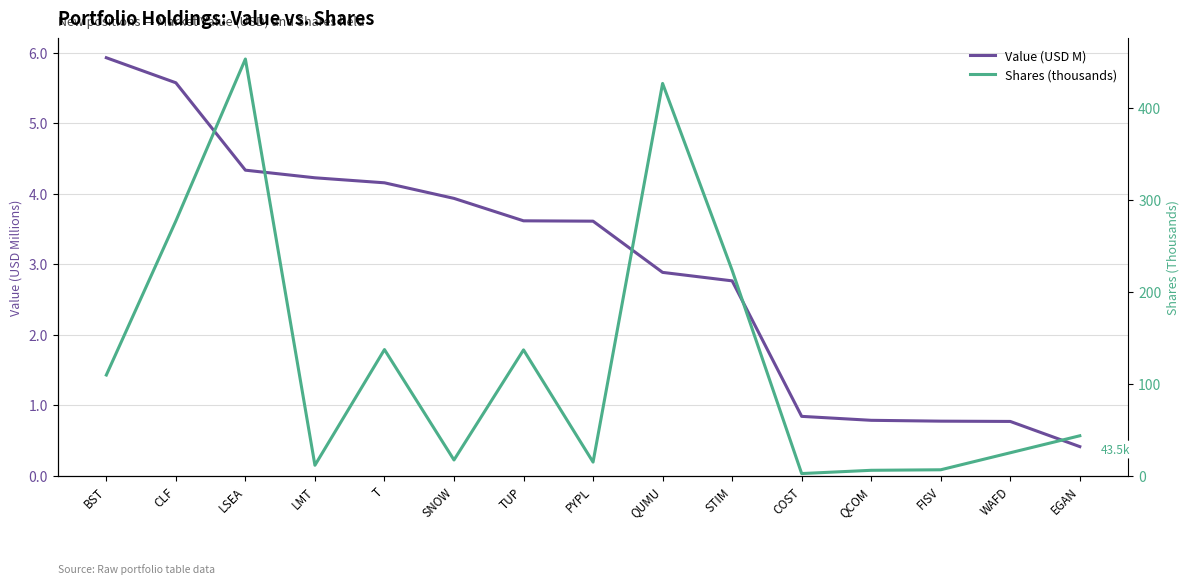

Rank the series by their maximum value, from highest to lowest.

Shares (thousands), Value (USD M)